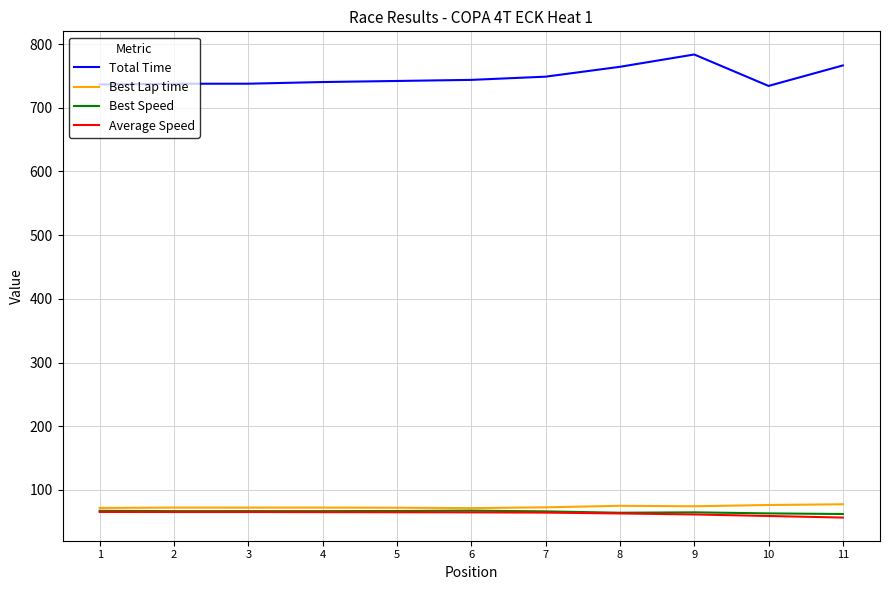

How many lines are shown in the chart?

4